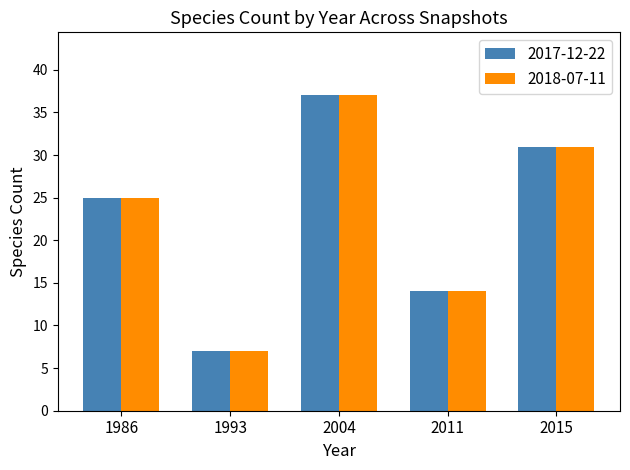

The 2017-12-22 series shows 37 at 2004. True or false?

True